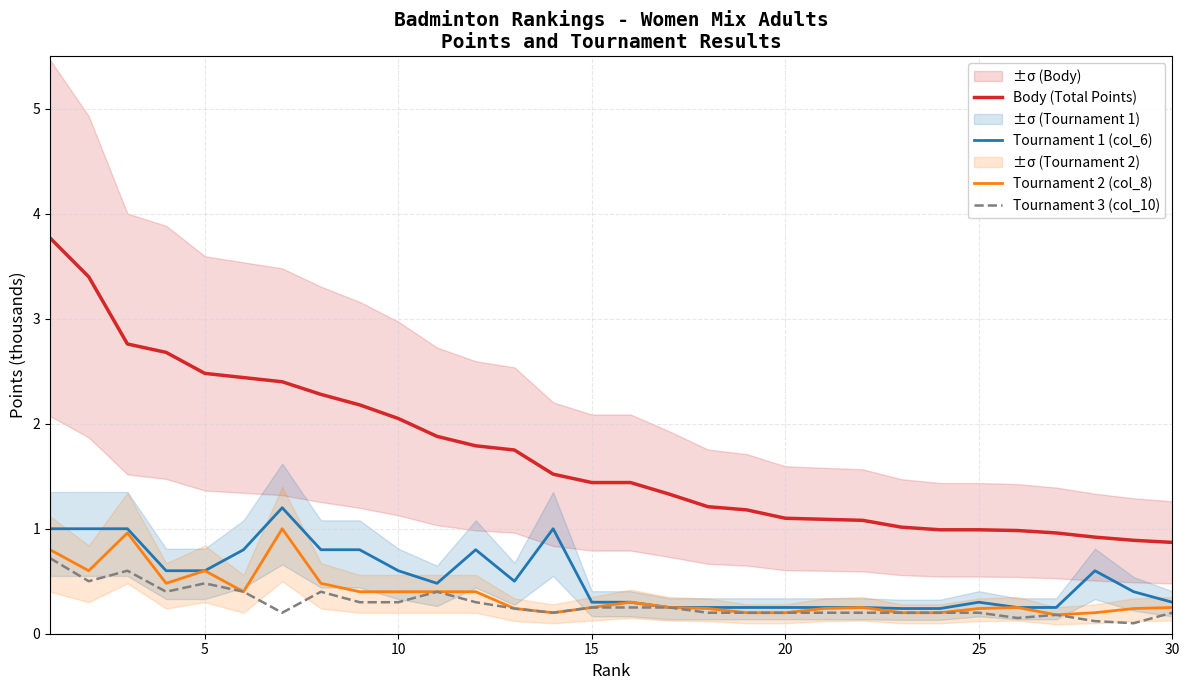

What are all the series names shown in the legend?

Body (Total Points), Tournament 1 (col_6), Tournament 2 (col_8), Tournament 3 (col_10)